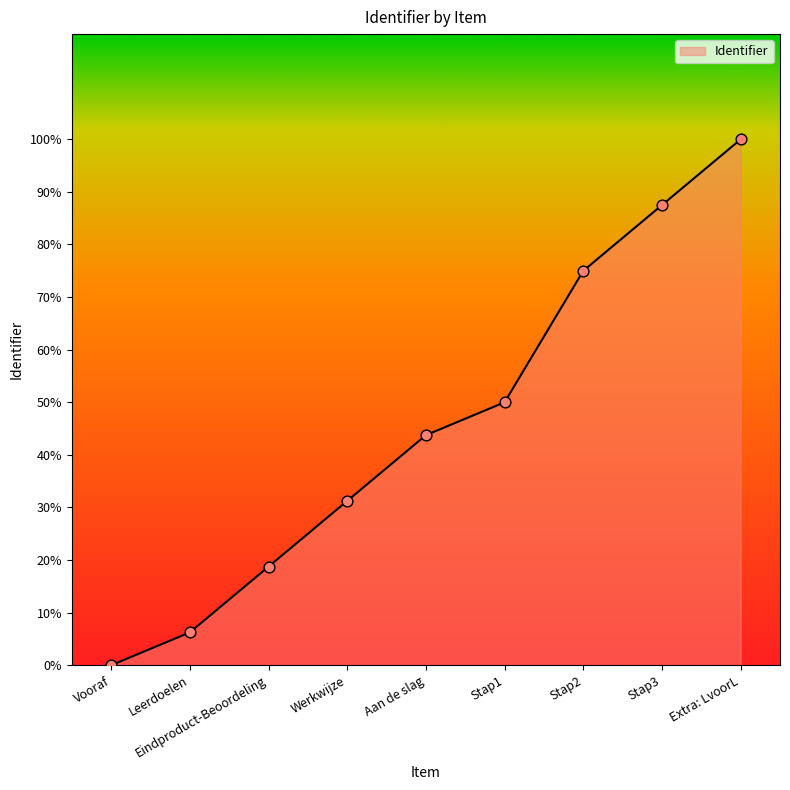

What is the ratio of the value at Werkwijze to the value at Stap3?

0.4